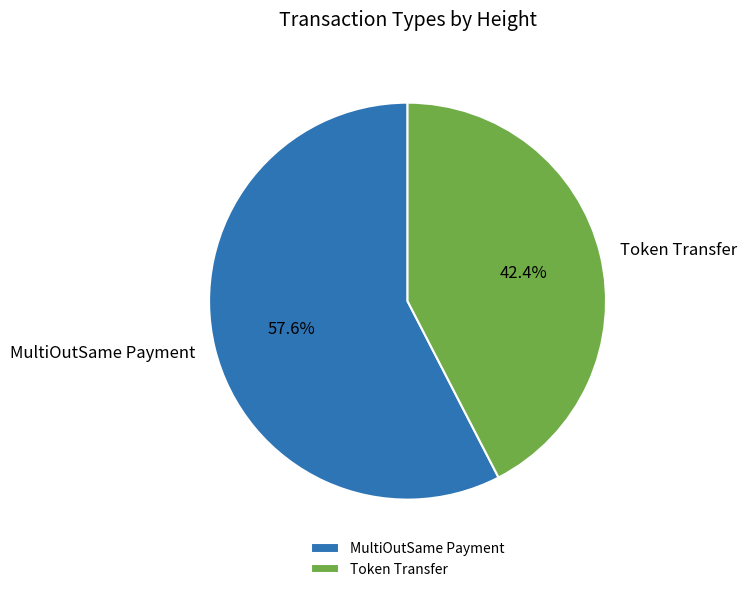

Is there a majority slice in this chart?

Yes